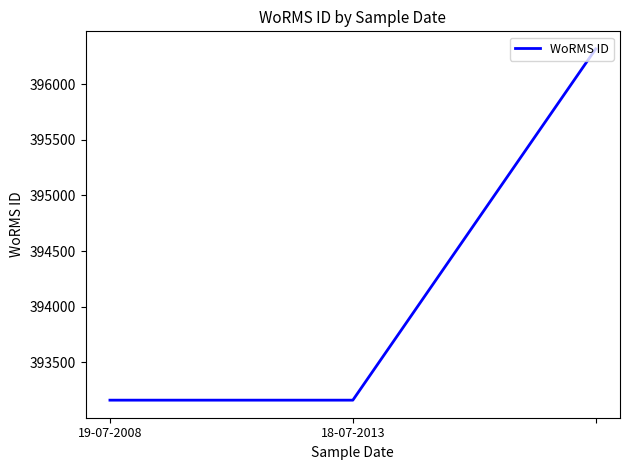

Reading left to right, list all the values displayed in this chart.

393159	393159	396317